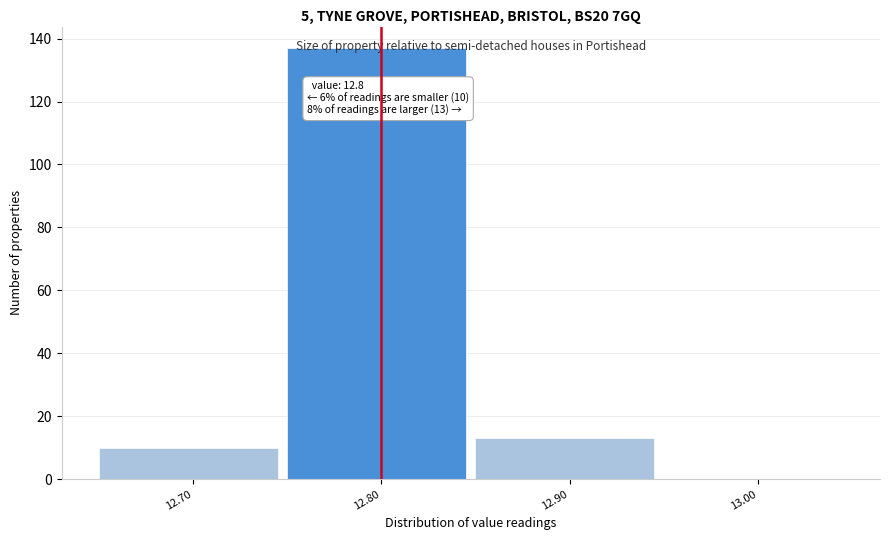

Over which range of the x-axis is the bar tallest?

12.75 to 12.85